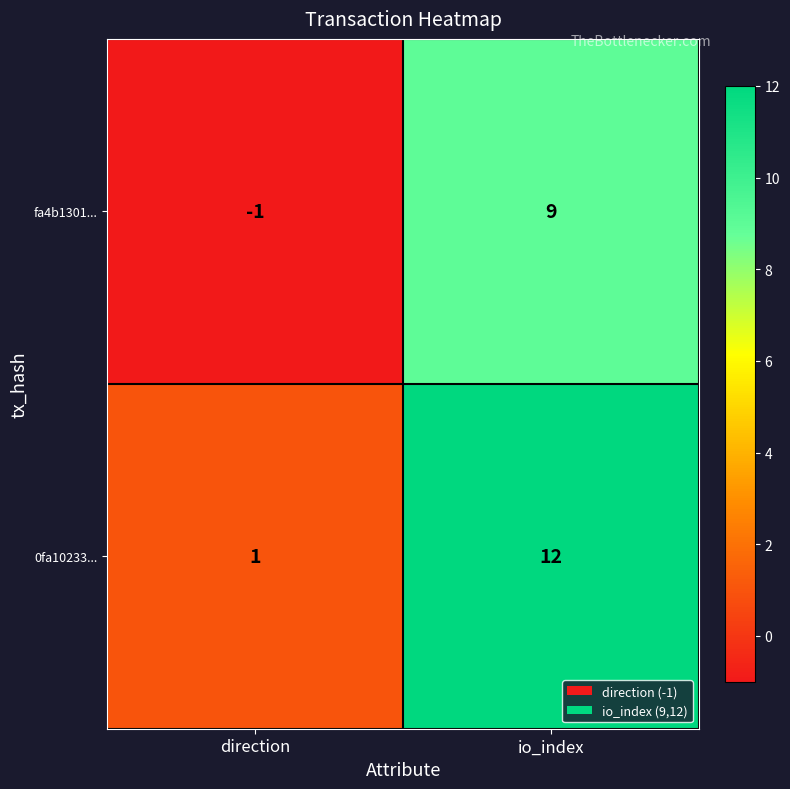

What is the total value across all series at io_index?

21